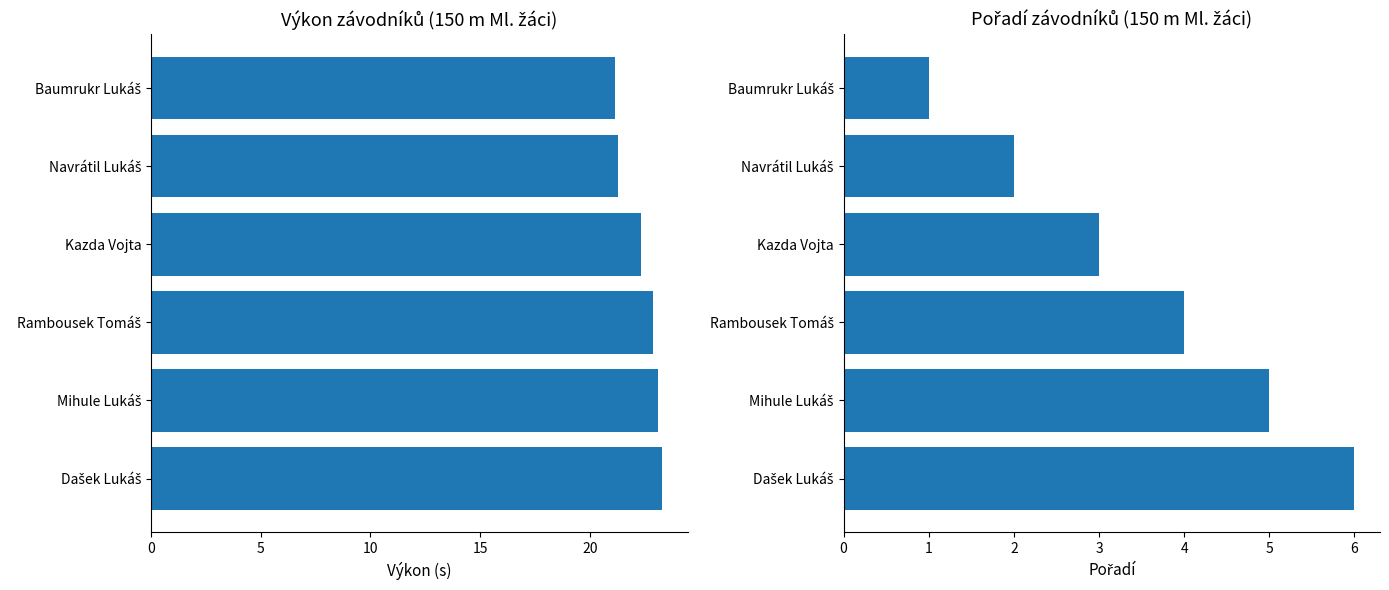

What is the value of the Výkon bar at the 3rd from the left?

22.3